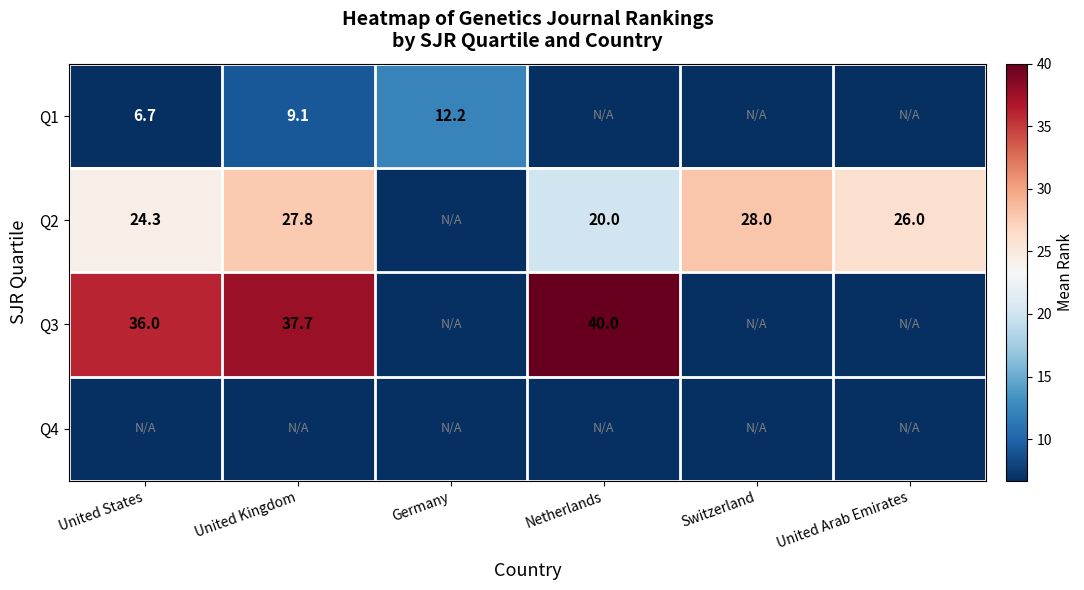

Is it true that Q2 equals 28.0 at Switzerland?

True